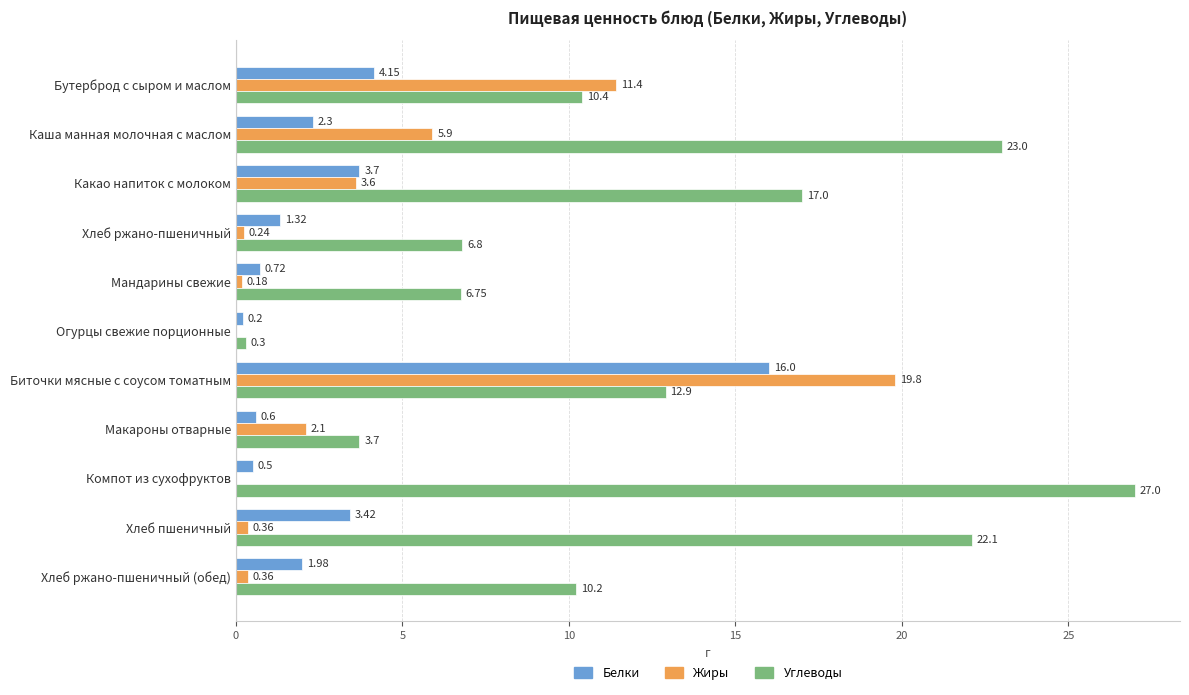

Which series has the widest spread of values?

Углеводы